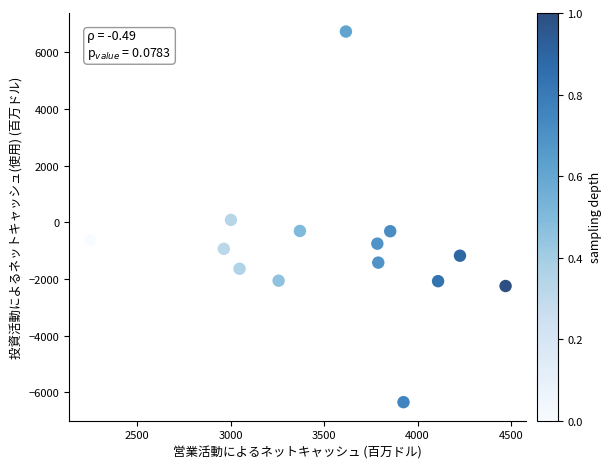

What is the range of Y values (max minus min)?

13083